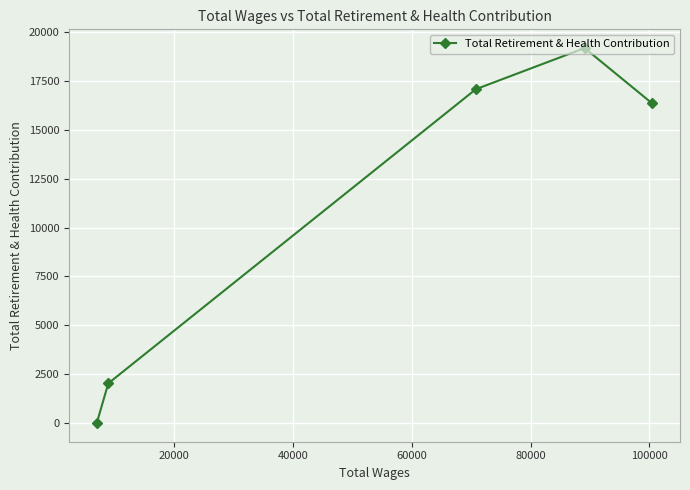

What is the difference between the maximum and second lowest values?

17159